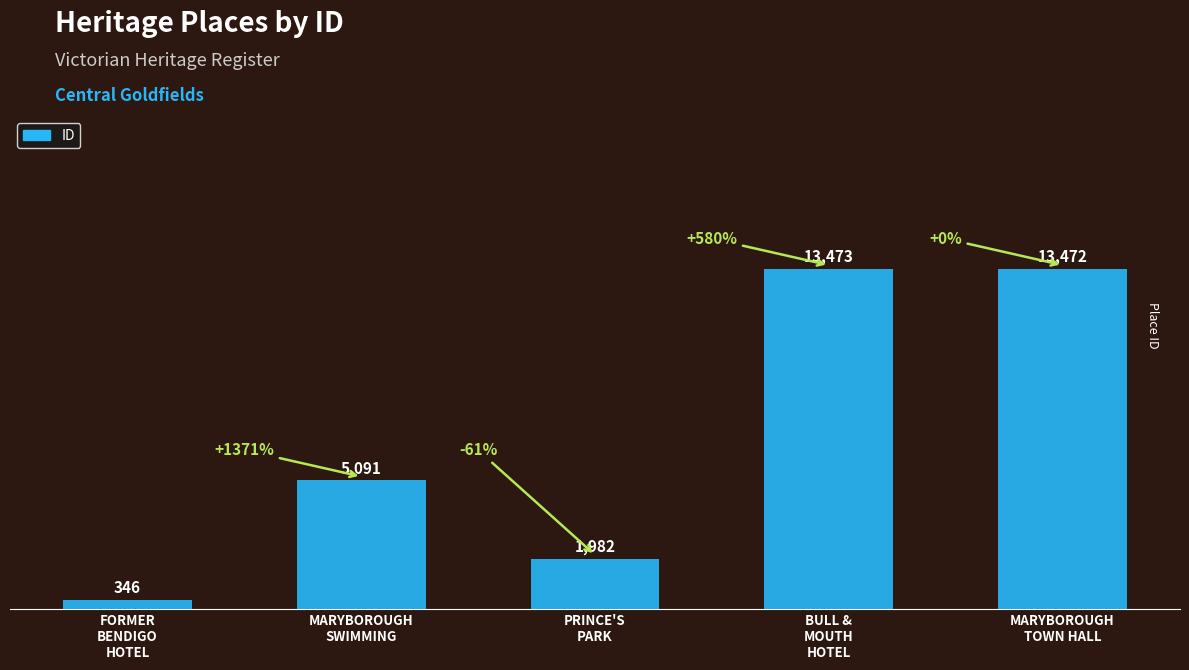

What is the label of the 1st bar from the right?

MARYBOROUGH
TOWN HALL